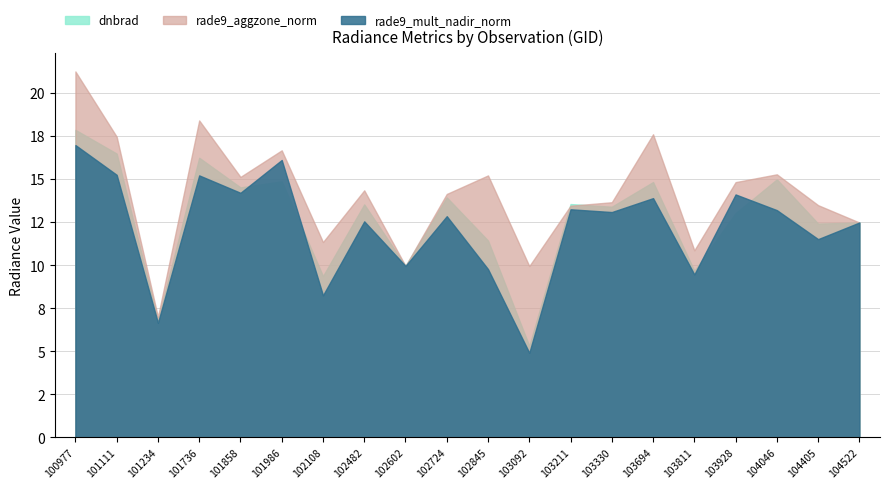

The rade9_mult_nadir_norm series shows 16.2 at 103811. True or false?

False